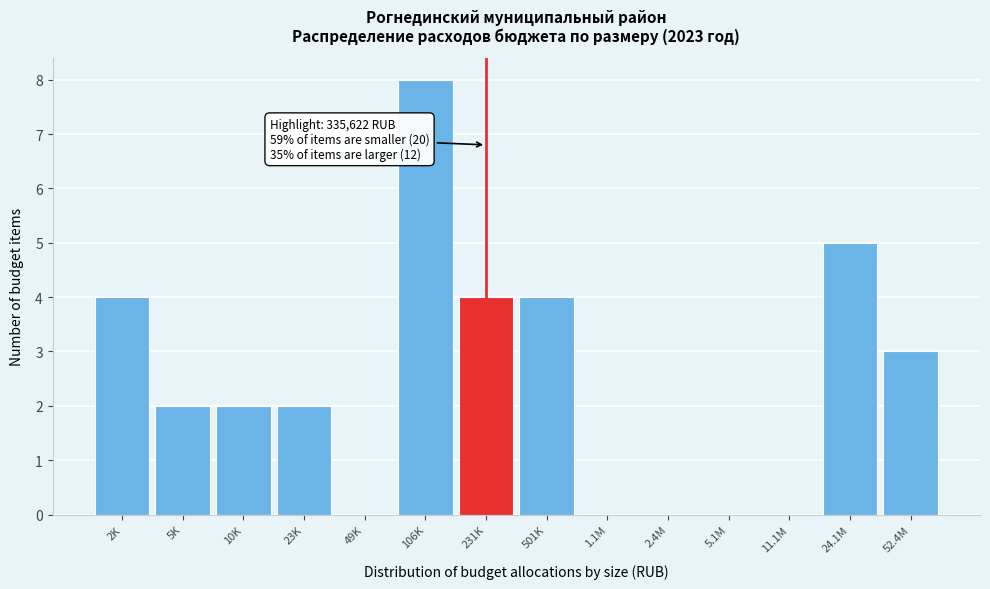

Reading left to right, extract all data points from this chart.

2K=4	5K=2	10K=2	23K=2	49K=0	106K=8	231K=4	501K=4	1.1M=0	2.4M=0	5.1M=0	11.1M=0	24.1M=5	52.4M=3